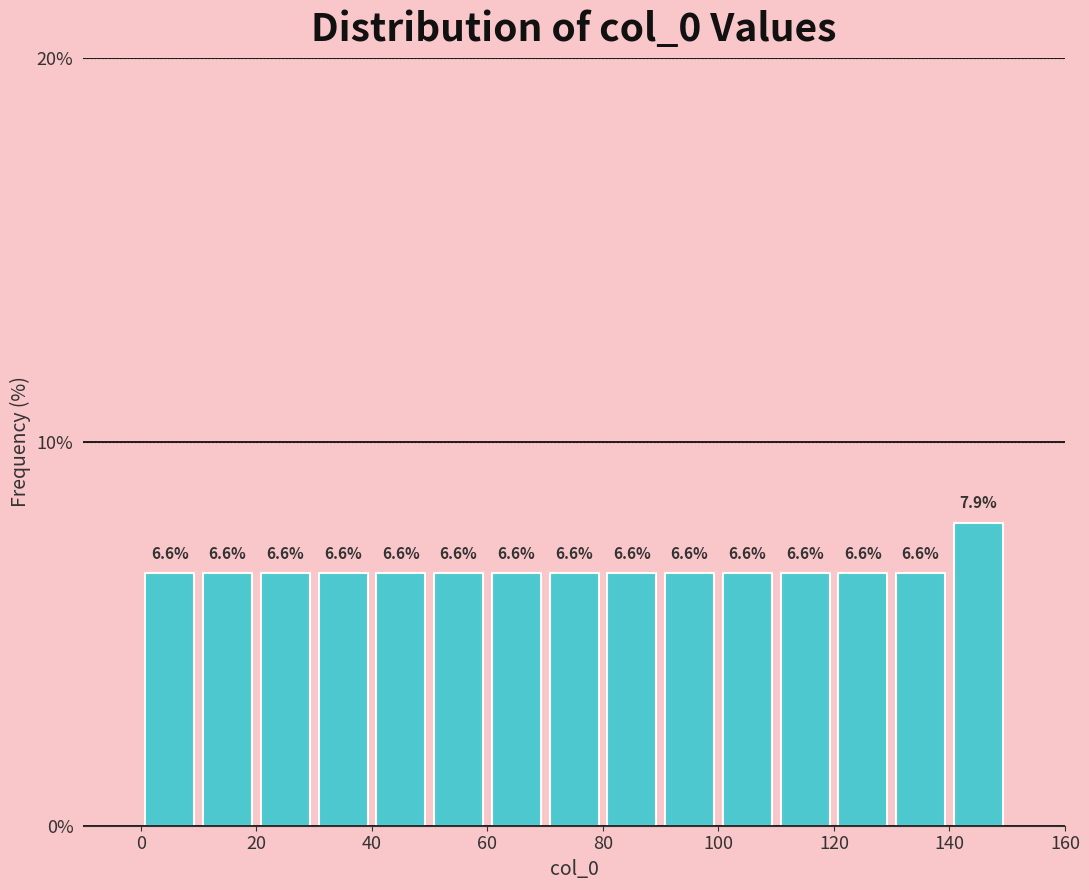

Over which range of the x-axis is the bar tallest?

140 to 150